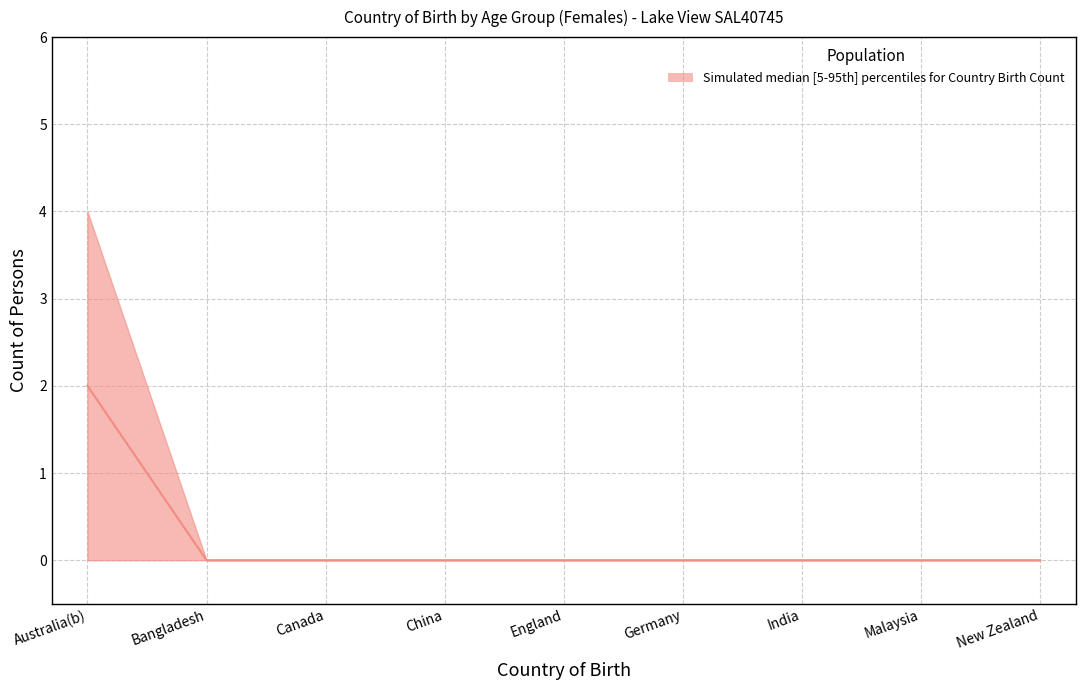

Which has a higher value, New Zealand or Canada?

New Zealand